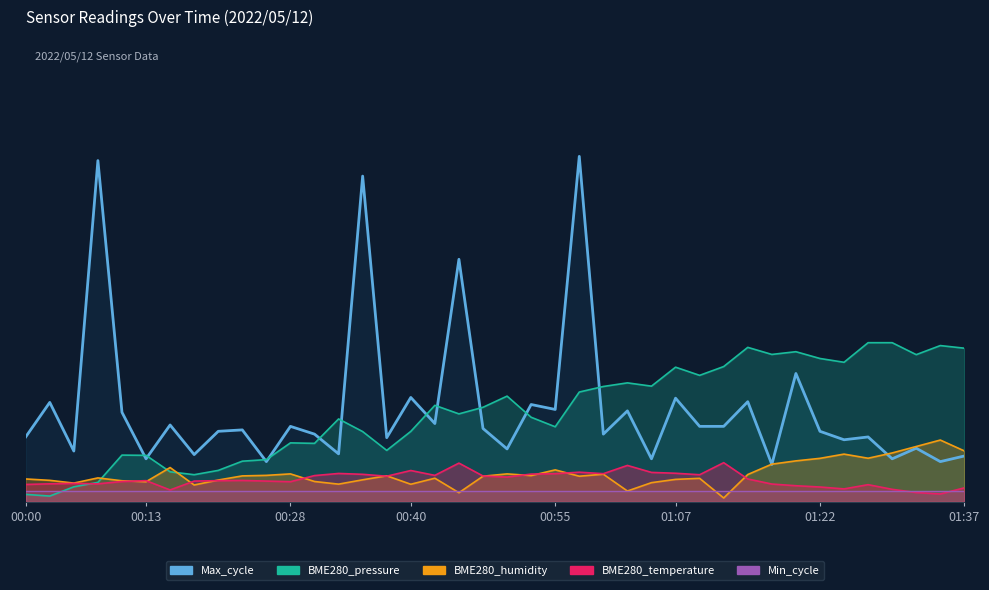

What is the difference between the maximum and minimum values in the BME280_temperature series?

1.5